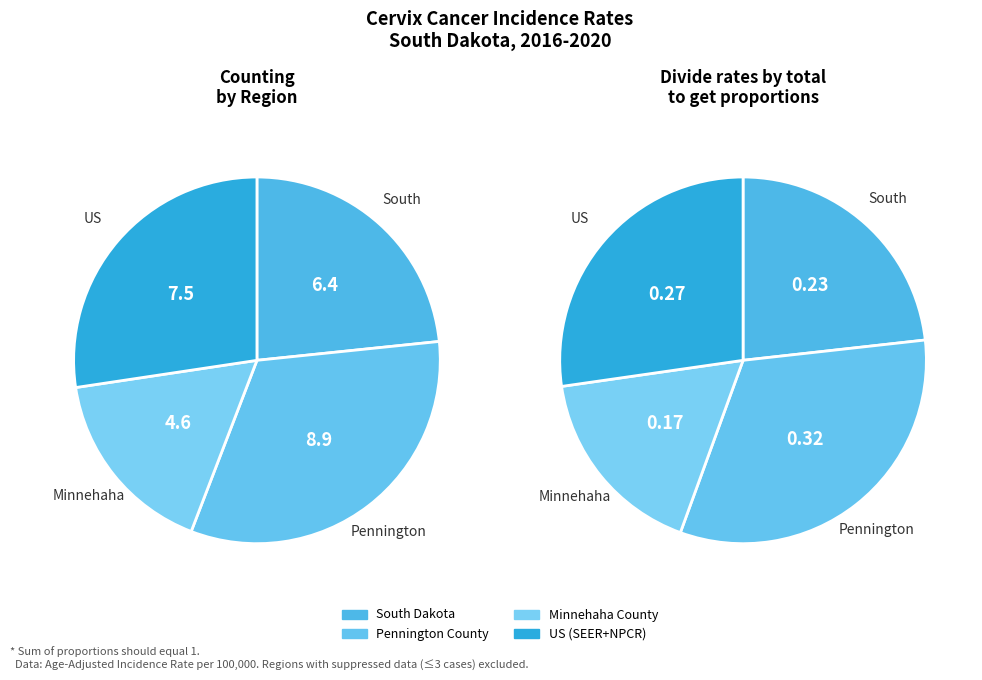

Rank the categories by value from highest to lowest.

Pennington County, US (SEER+NPCR), South Dakota, Minnehaha County